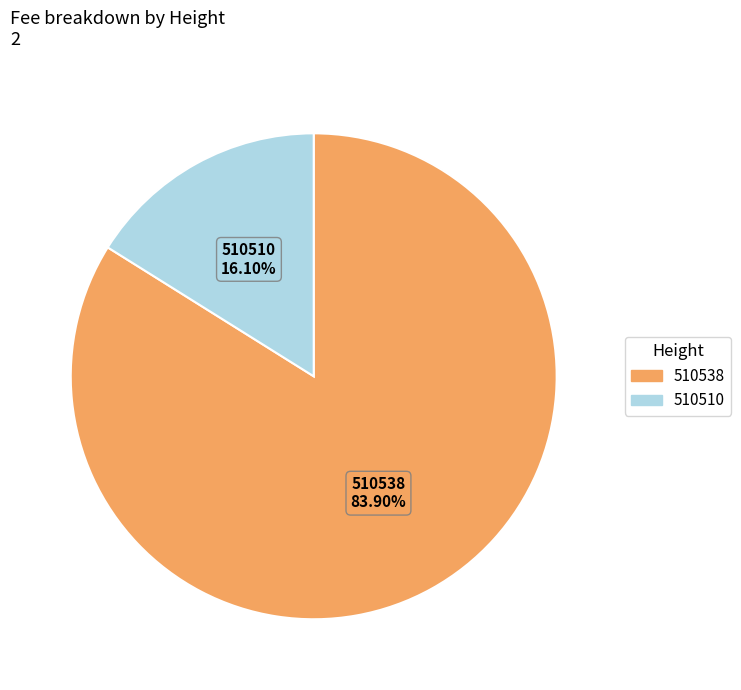

Is there a majority slice in this chart?

Yes